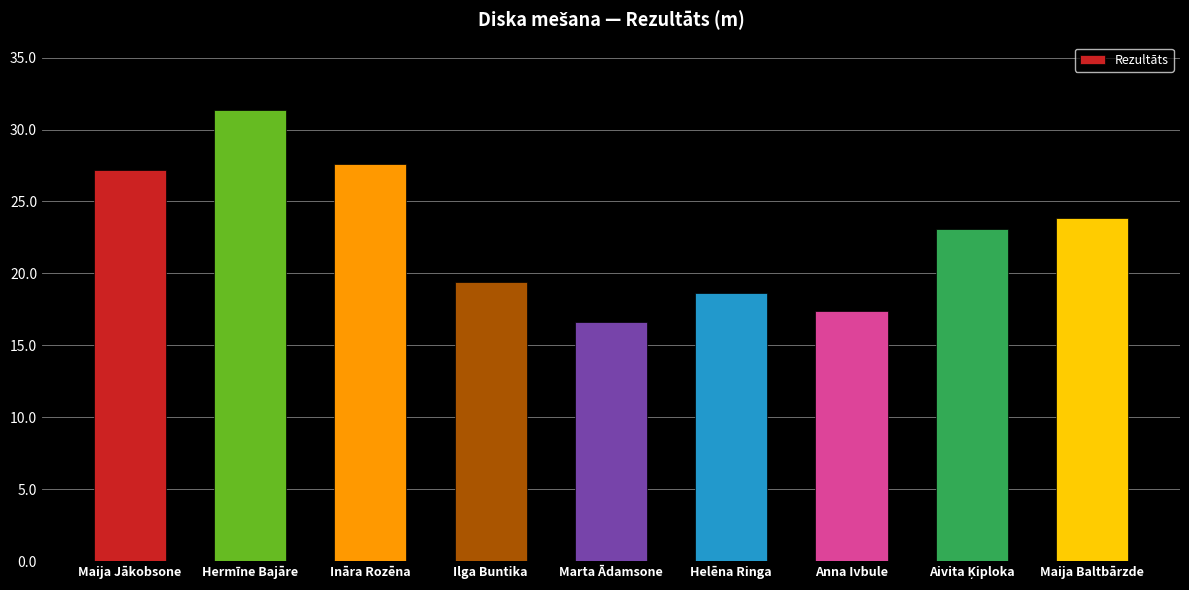

Between Anna Ivbule and Maija Jākobsone, which is larger?

Maija Jākobsone